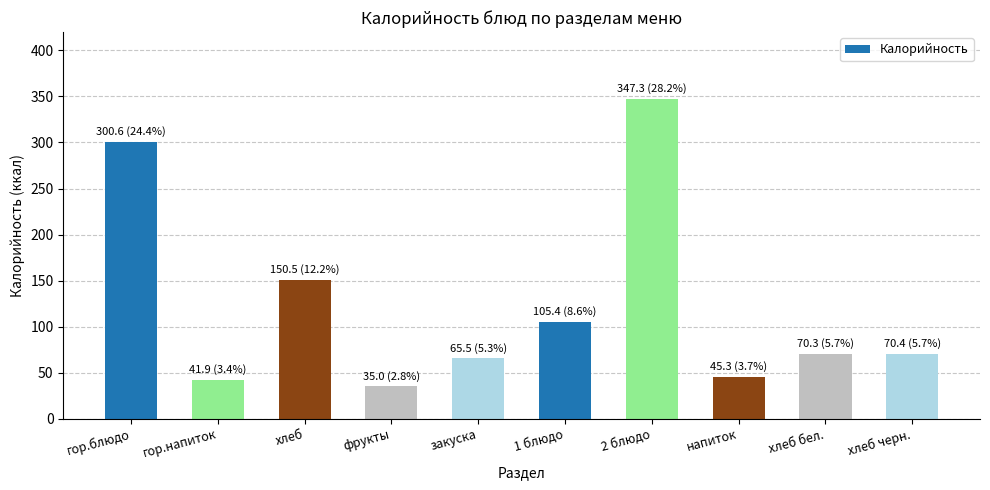

What is the sum of all values?

1232.2